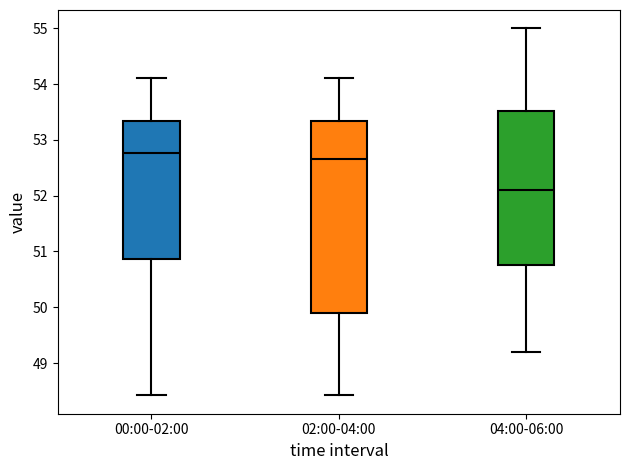

Reading left to right, transcribe this box plot: for each box, give where its median line is, the range the box spans, and where its two whiskers end, as read against the y-axis. The values are not printed on the chart, so give them approximately, as read against the axis.

00:00-02:00: median 52.8, box 50.9 to 53.3, whiskers 48.4 to 54.1
02:00-04:00: median 52.7, box 49.9 to 53.3, whiskers 48.4 to 54.1
04:00-06:00: median 52.1, box 50.8 to 53.5, whiskers 49.2 to 55.0